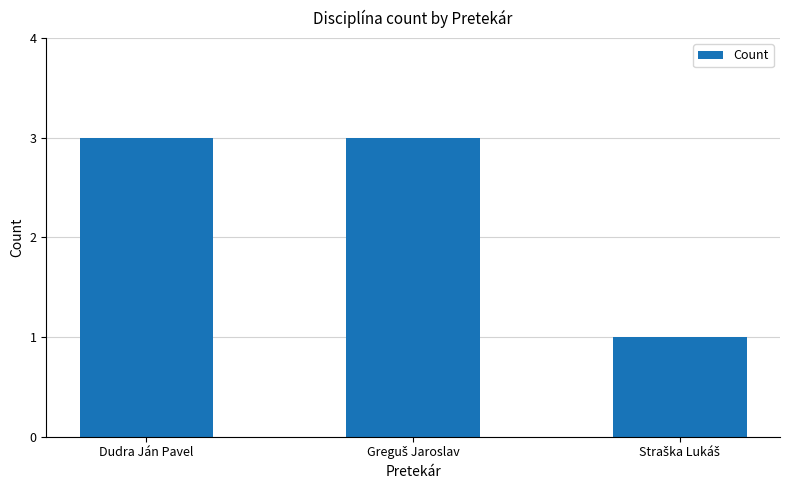

Count the number of data series in this chart.

1